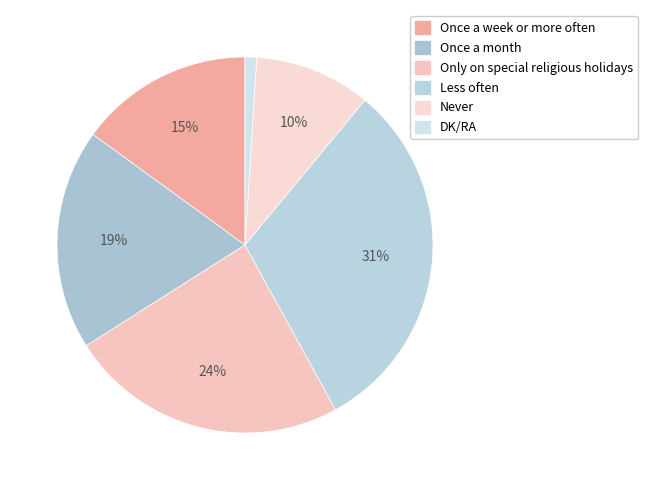

To the nearest percent, what percentage of the pie is Once a month?

19%